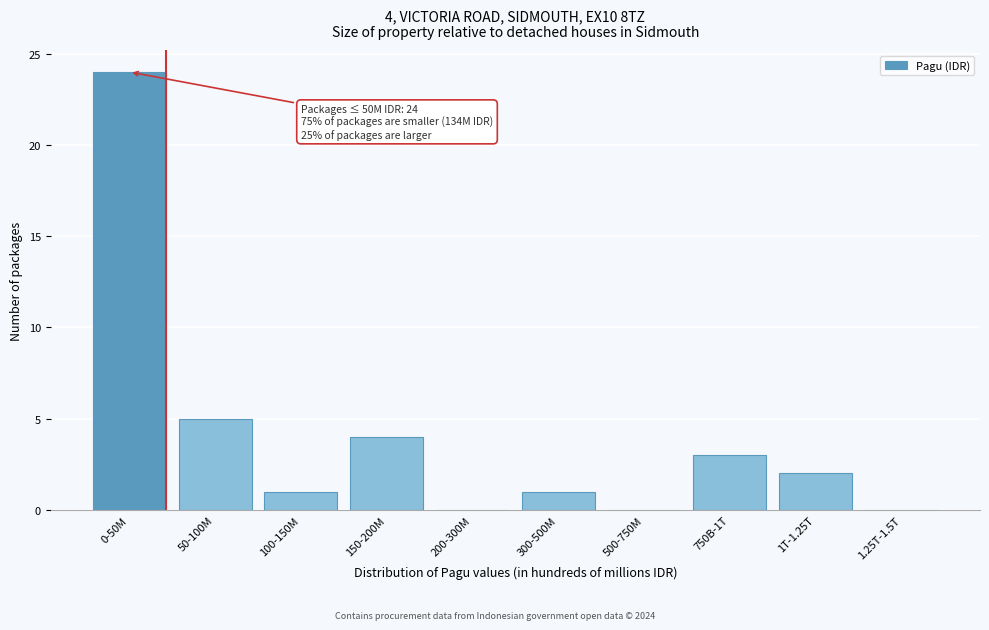

Reading right to left, transcribe all the data shown in this chart.

1.25T-1.5T=0	1T-1.25T=2	750B-1T=3	500-750M=0	300-500M=1	200-300M=0	150-200M=4	100-150M=1	50-100M=5	0-50M=24